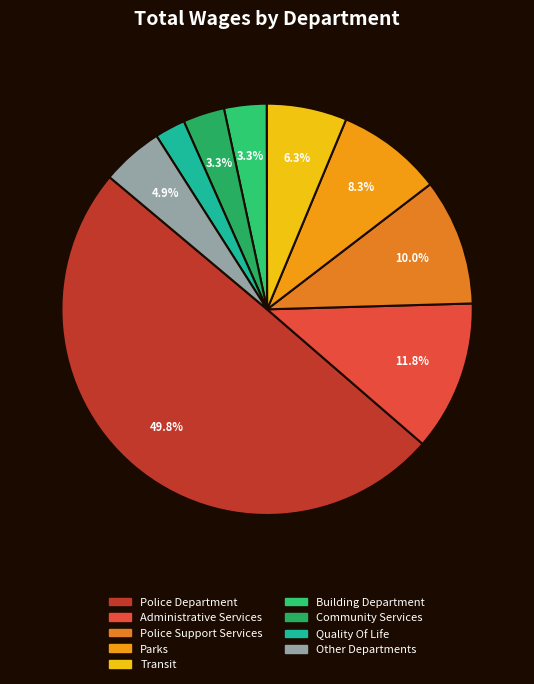

Count the number of slices in the pie.

9